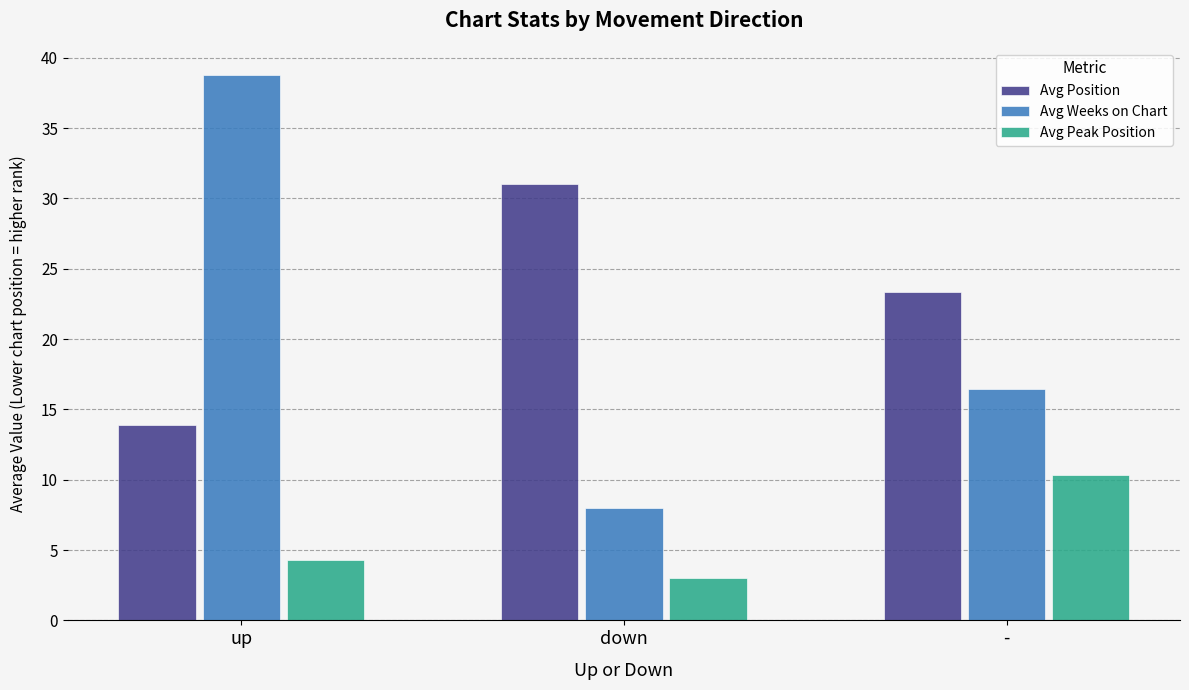

What are all the series names shown in the legend?

Avg Position, Avg Weeks on Chart, Avg Peak Position